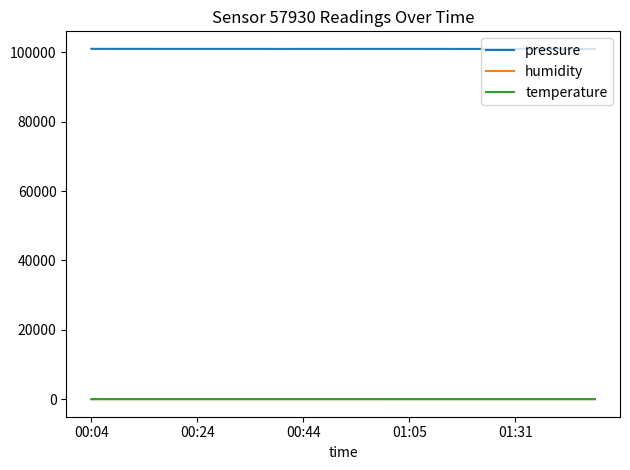

True or false: humidity and pressure intersect in this chart.

False